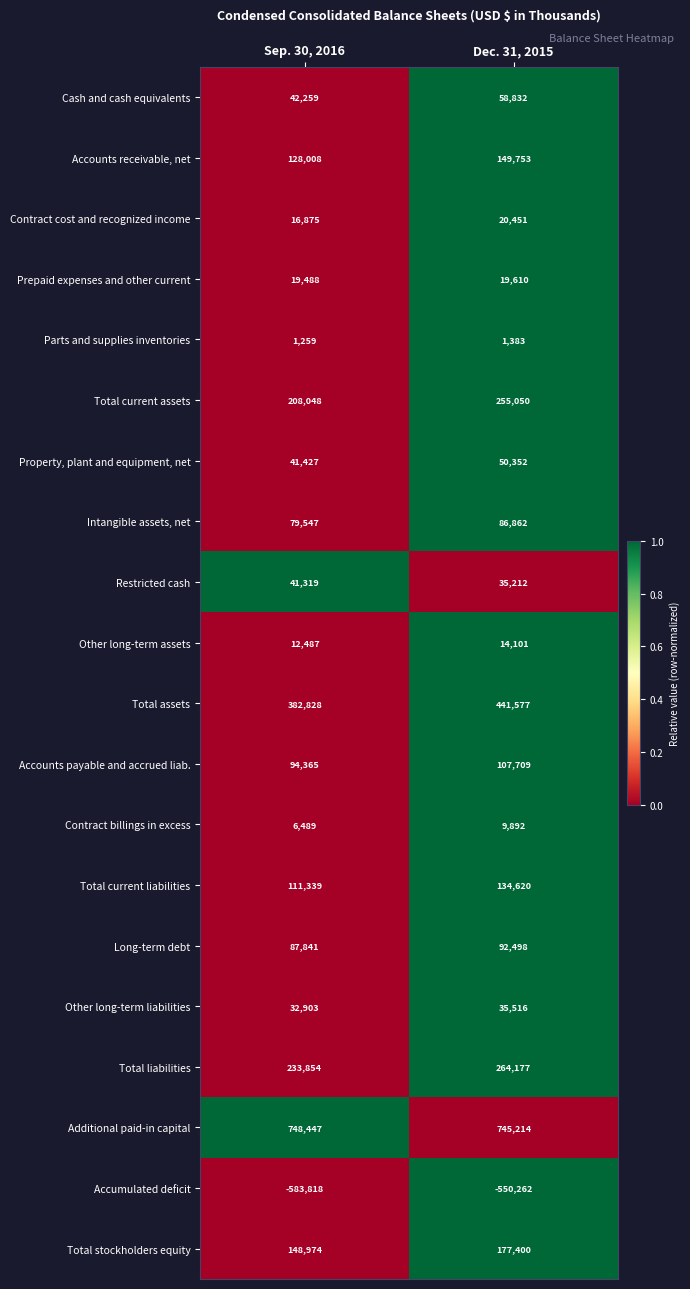

At how many categories does at least one series exceed 0?

2